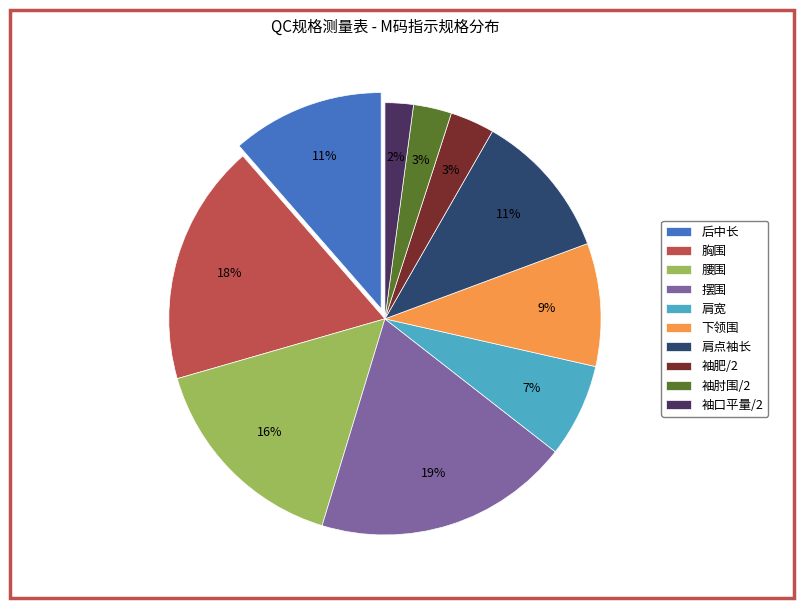

To the nearest percent, what is the combined percentage of 腰围 and 袖肘围/2?

19%